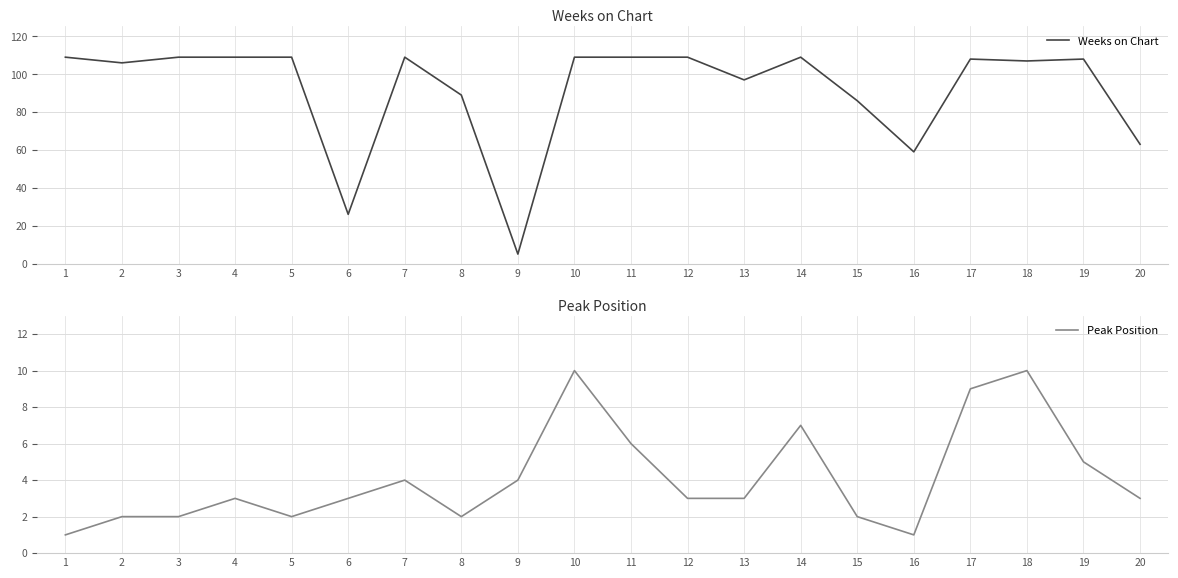

Is it true that Peak Position equals 4 at 11?

False